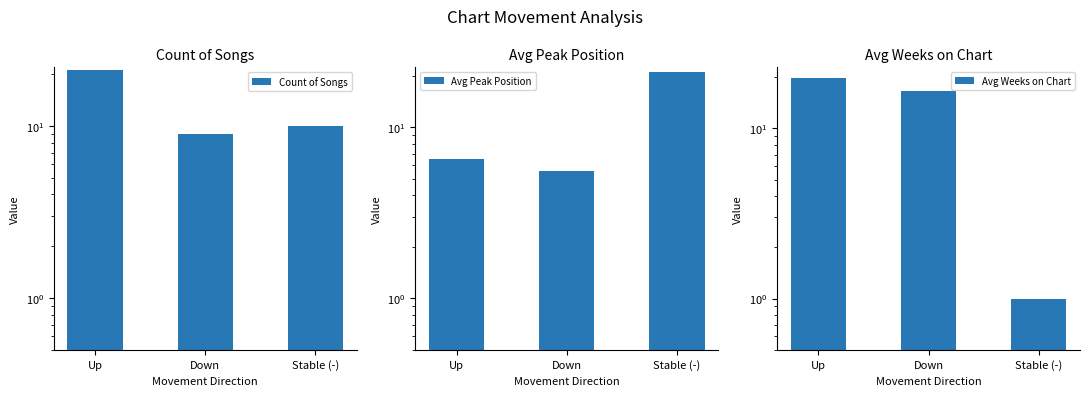

What is the minimum value for Avg Weeks on Chart?

1.0